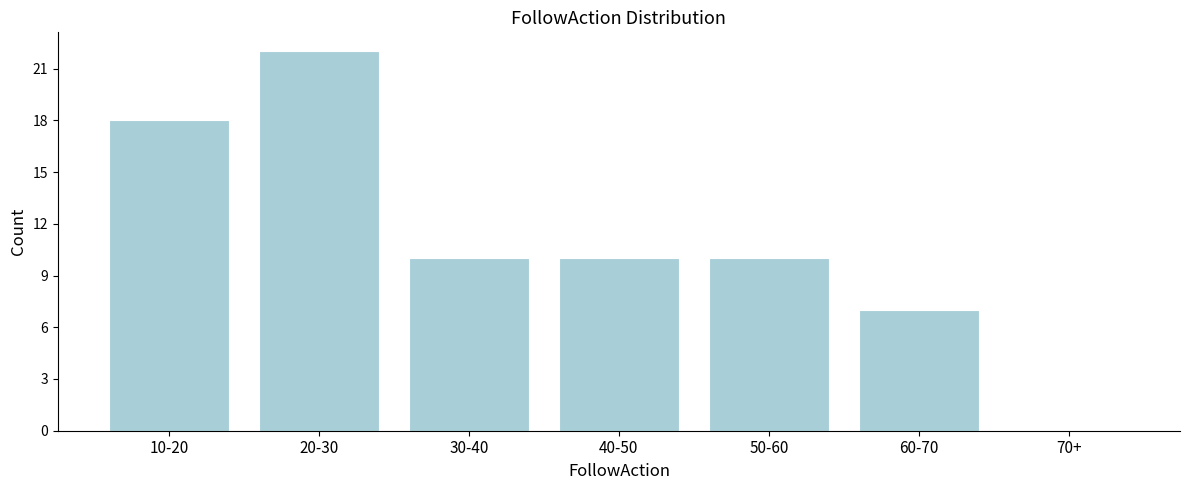

Reading left to right, what are all the values shown in this chart?

10-20=18	20-30=22	30-40=10	40-50=10	50-60=10	60-70=7	70+=0